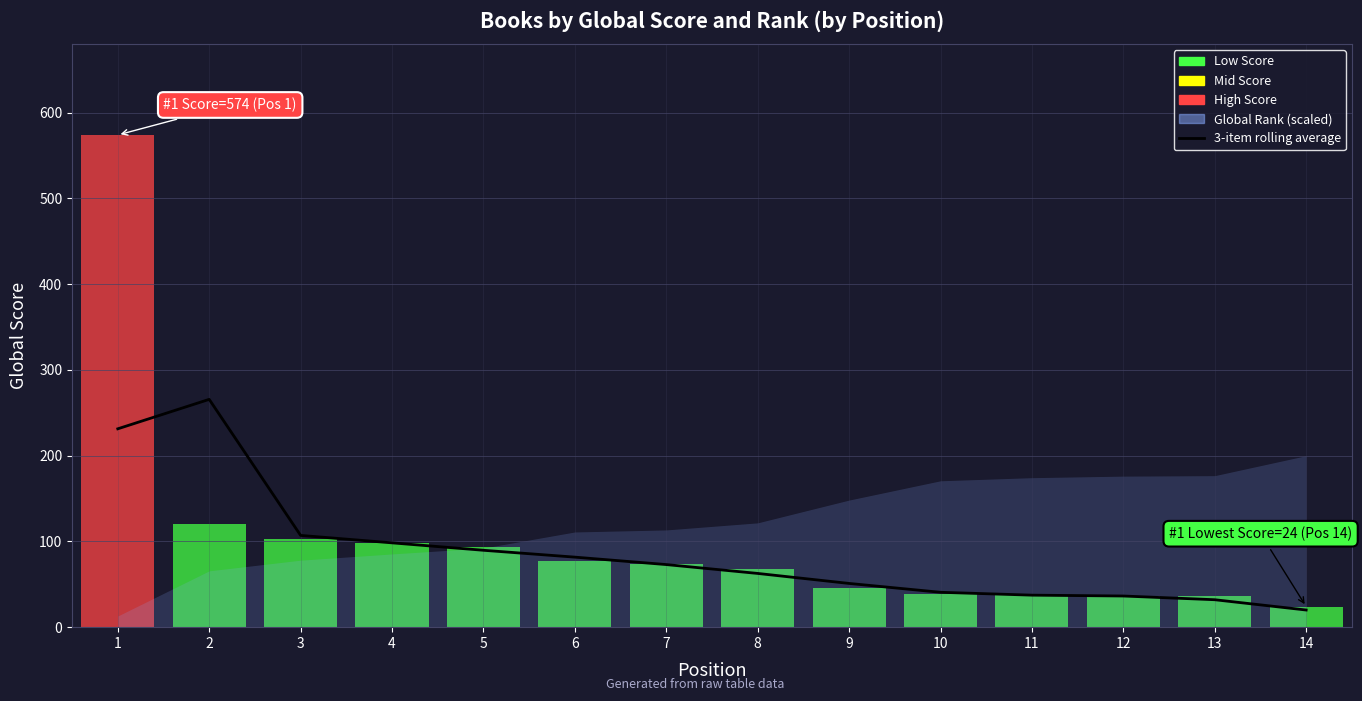

How many data points are above 73?

6